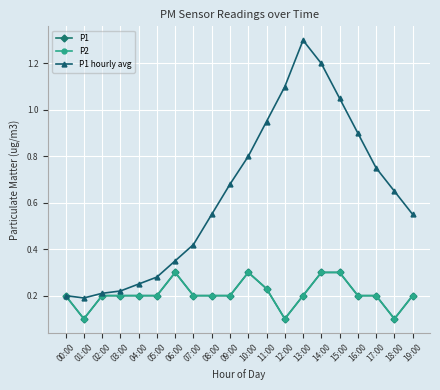

Is this an area chart (filled region under the line)?

No